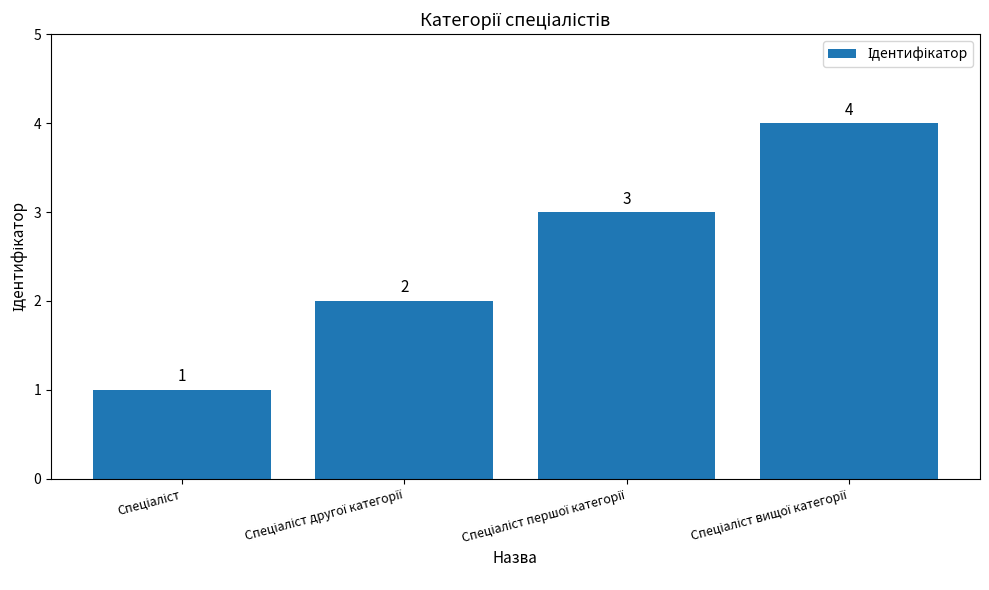

What is the value of the 1st bar from the left?

1